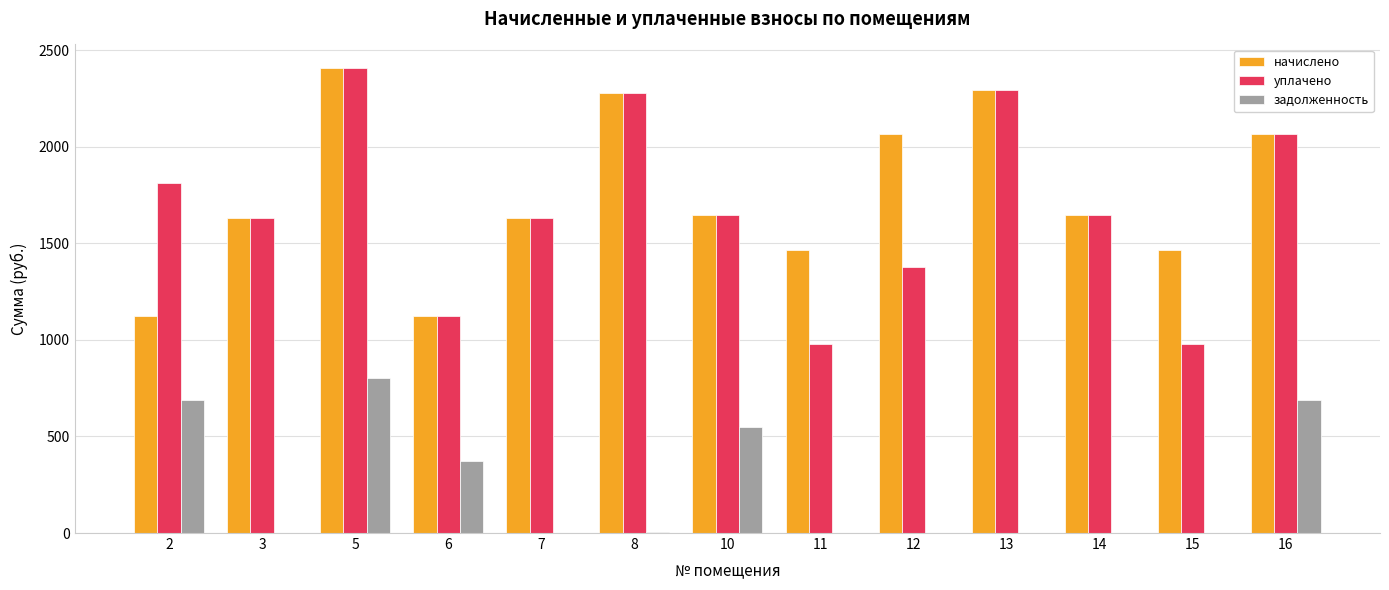

At which category is the sum across all series the highest?

5